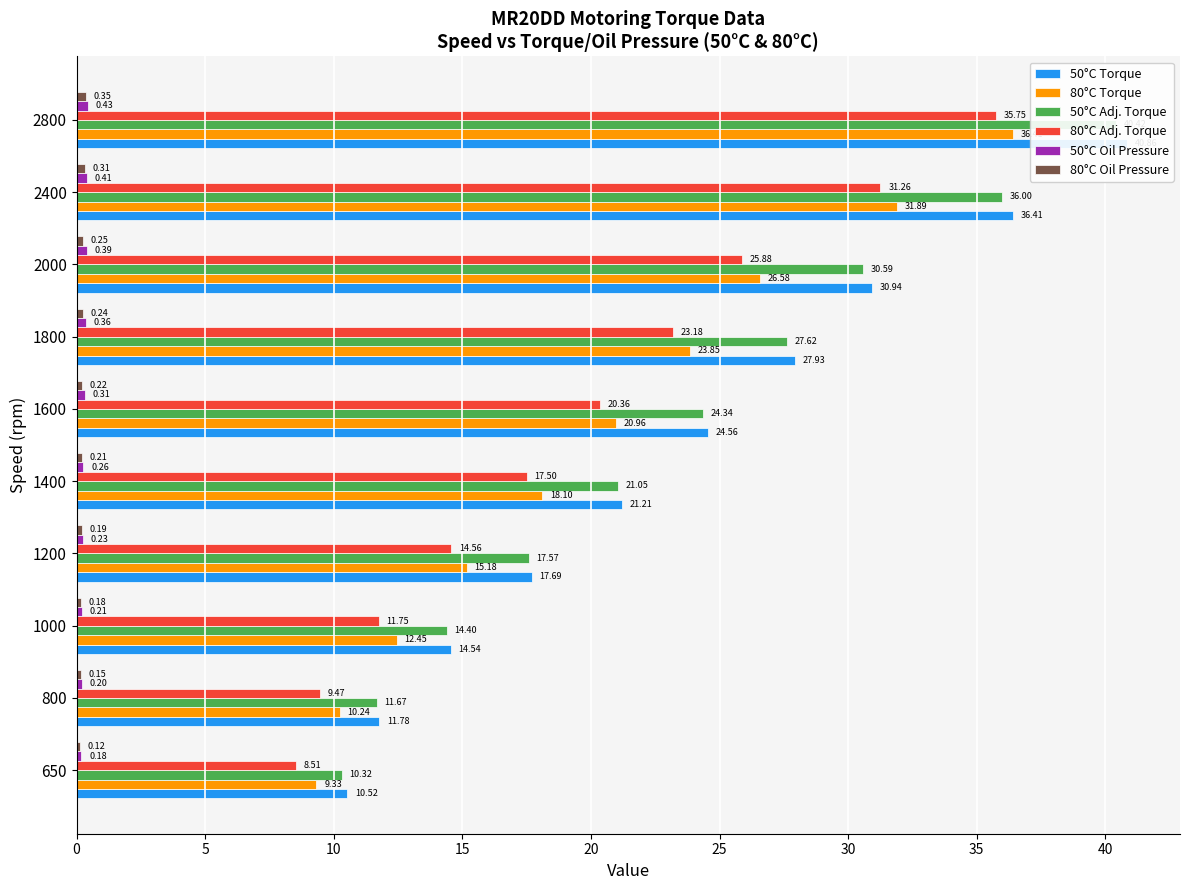

Reading left to right, what are all the values shown in this chart?

50°C Torque: 0=10.5	5=11.8	10=14.5	15=17.7	20=21.2	25=24.6	30=27.9	35=30.9	40=36.4	45=40.9
80°C Torque: 0=9.3	5=10.2	10=12.4	15=15.2	20=18.1	25=21.0	30=23.8	35=26.6	40=31.9	45=36.4
50°C Adj. Torque: 0=10.3	5=11.7	10=14.4	15=17.6	20=21.0	25=24.3	30=27.6	35=30.6	40=36.0	45=40.4
80°C Adj. Torque: 0=8.5	5=9.5	10=11.7	15=14.6	20=17.5	25=20.4	30=23.2	35=25.9	40=31.3	45=35.8
50°C Oil Pressure: 0=0.2	5=0.2	10=0.2	15=0.2	20=0.3	25=0.3	30=0.4	35=0.4	40=0.4	45=0.4
80°C Oil Pressure: 0=0.1	5=0.2	10=0.2	15=0.2	20=0.2	25=0.2	30=0.2	35=0.2	40=0.3	45=0.4